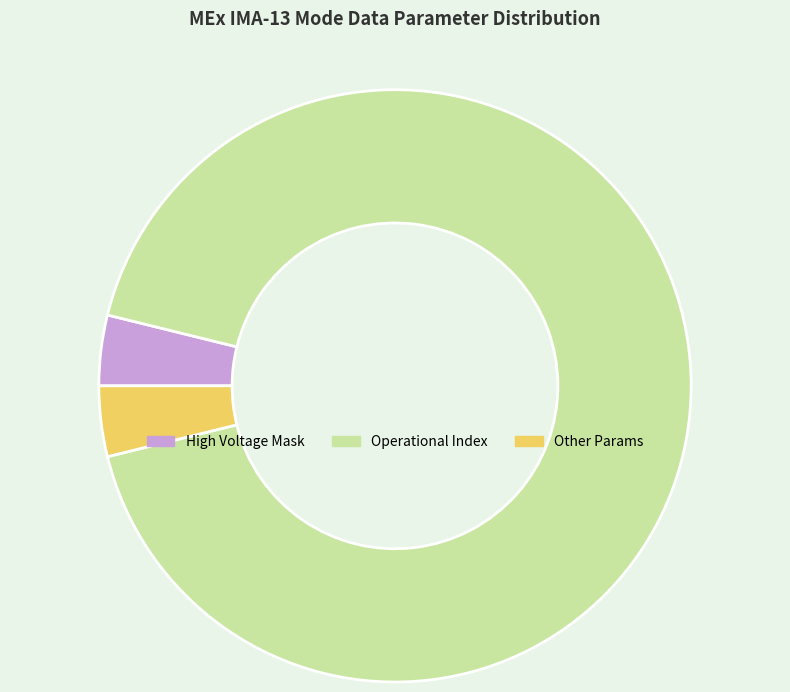

Count the number of slices in the pie.

3